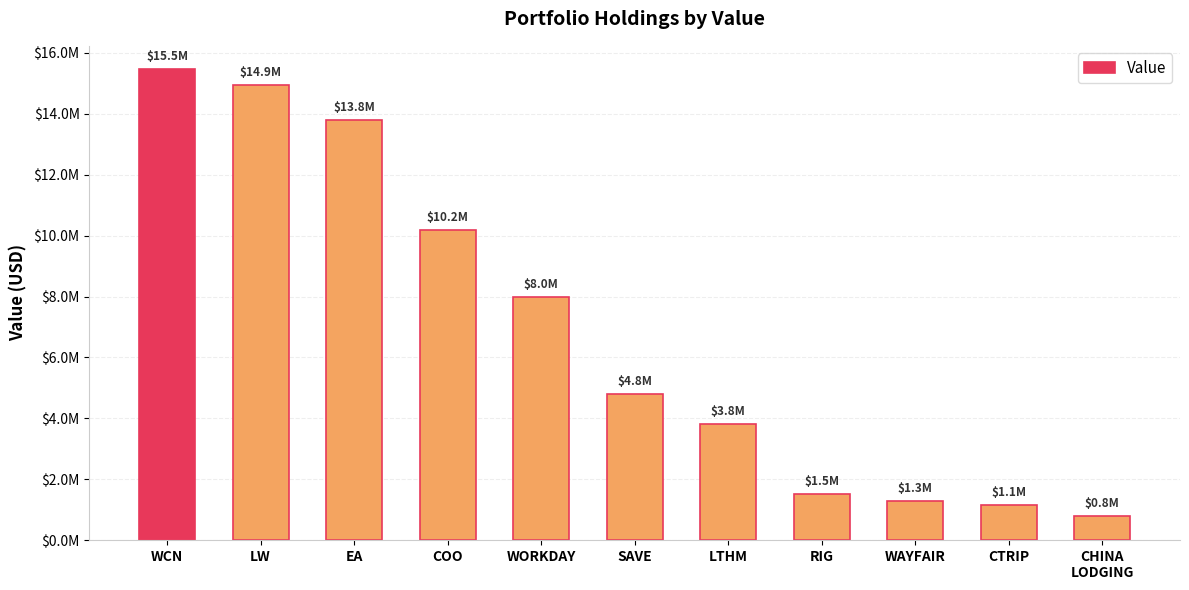

Are the bars horizontal?

No